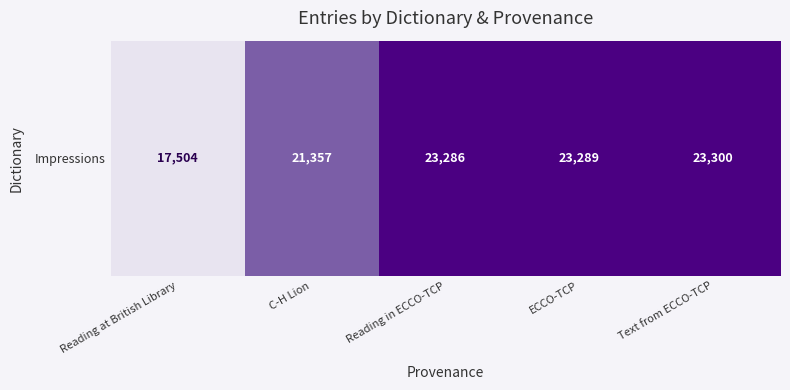

Count the number of values greater than 0.

4